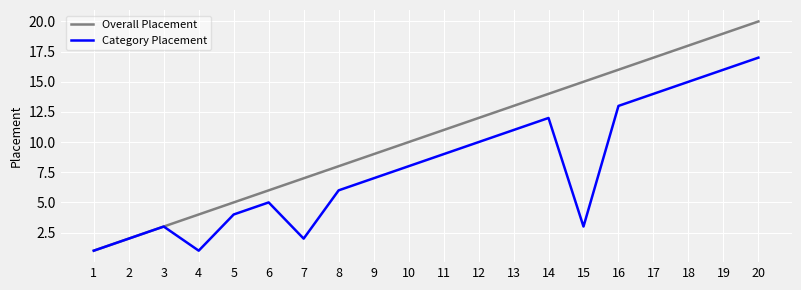

Does the chart display data point markers on the line(s)?

No